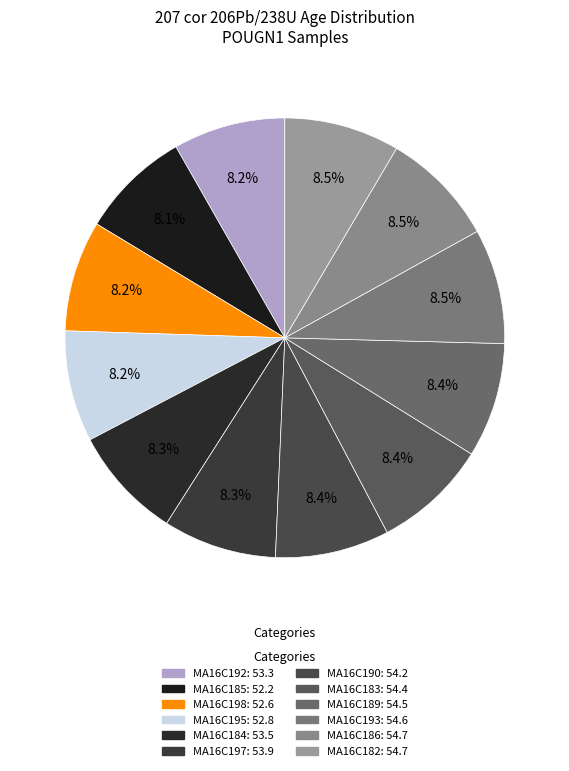

To the nearest percent, what is the average slice percentage?

8%